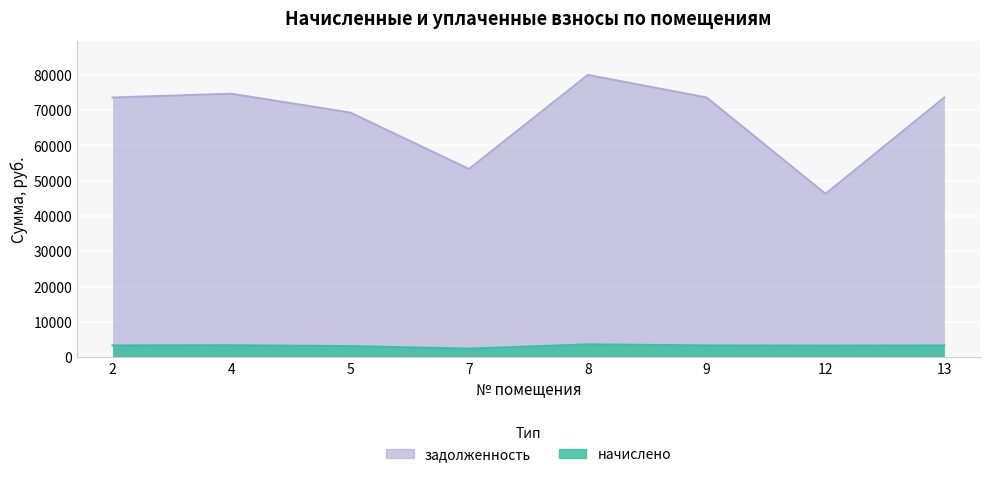

Which series has the largest total across all categories?

задолженность